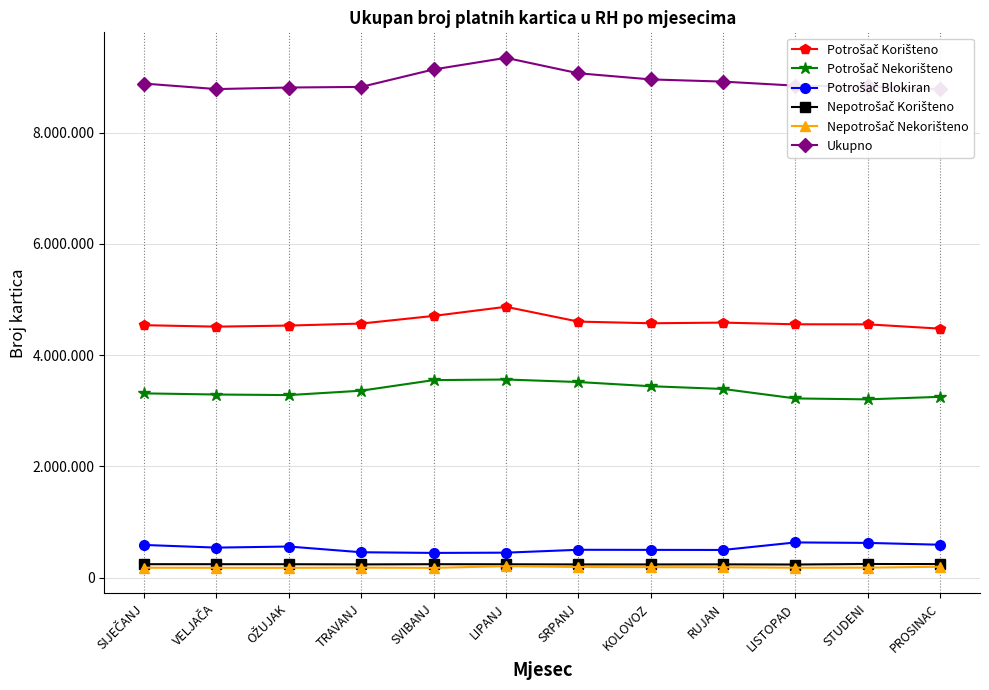

What is the label of the 4th point from the right?

RUJAN